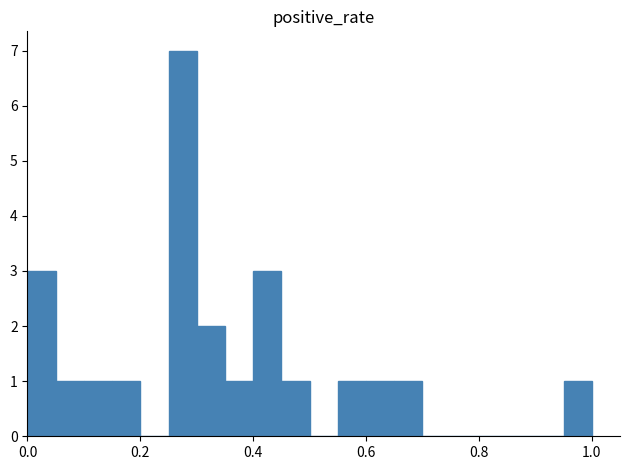

Read against the x-axis, roughly where is the centre of the tallest bar?

0.28